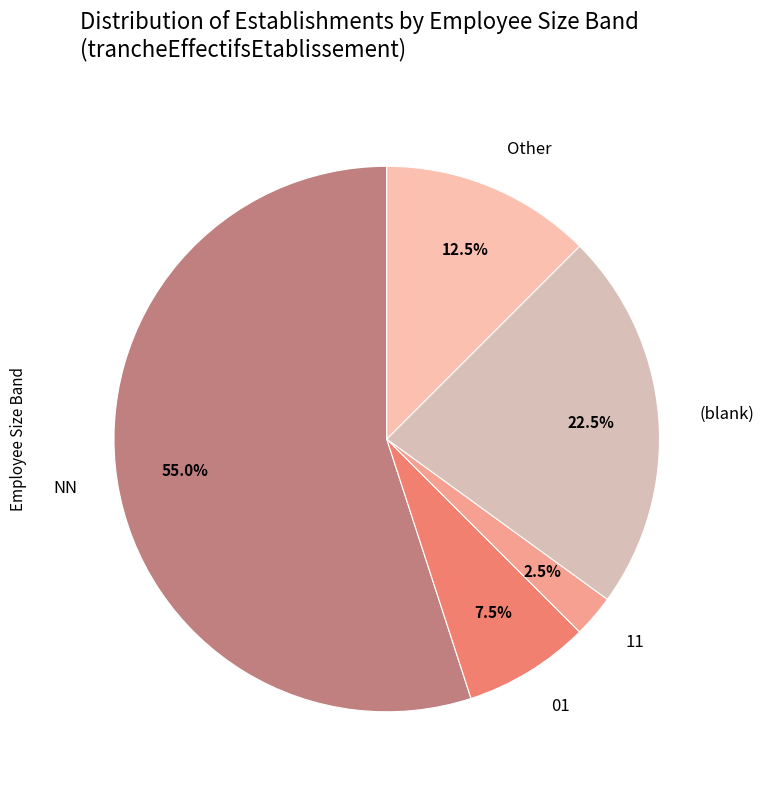

How many slices are in this pie chart?

5